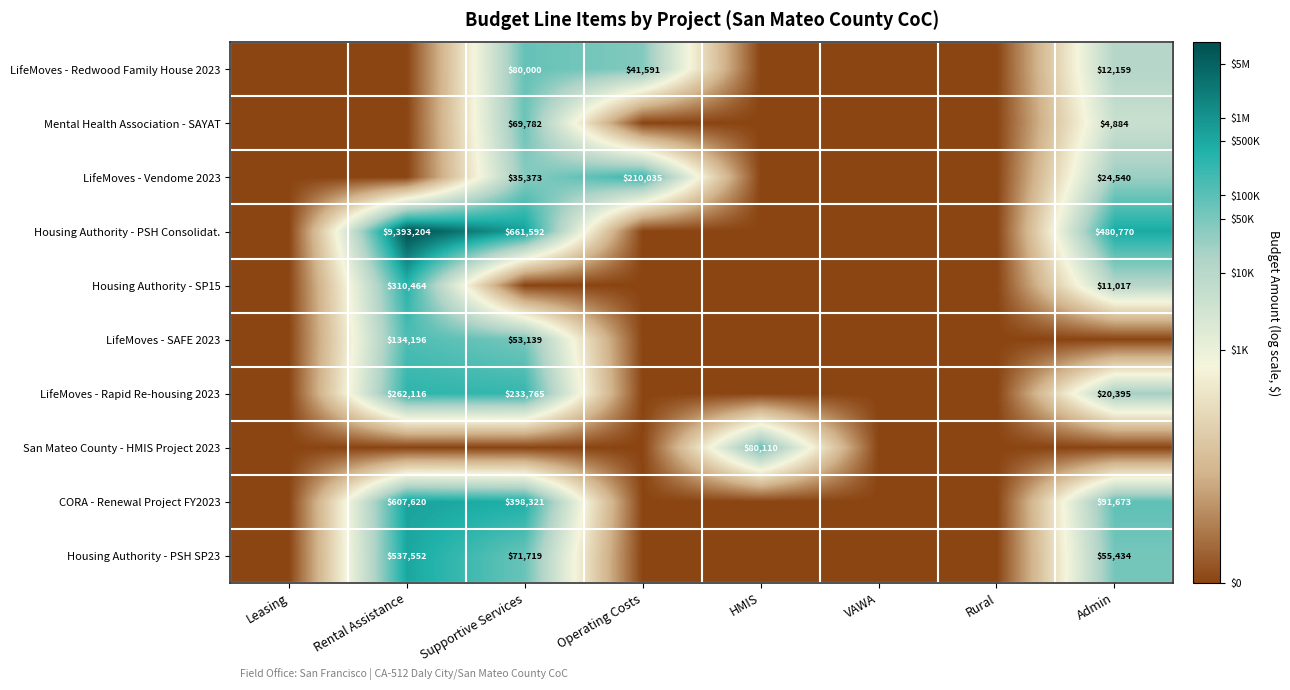

At which category is the sum across all series the highest?

Supportive Services